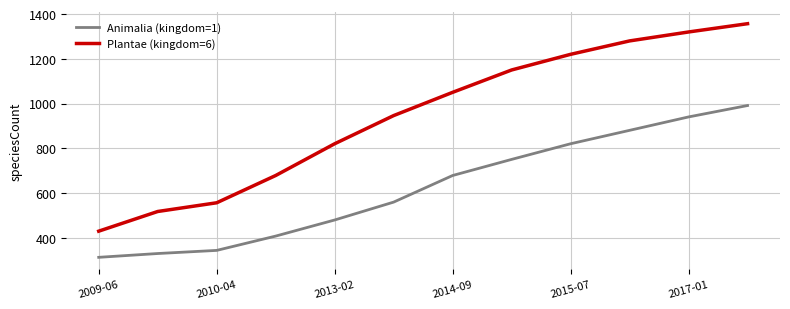

Which series has the largest total across all categories?

Plantae (kingdom=6)